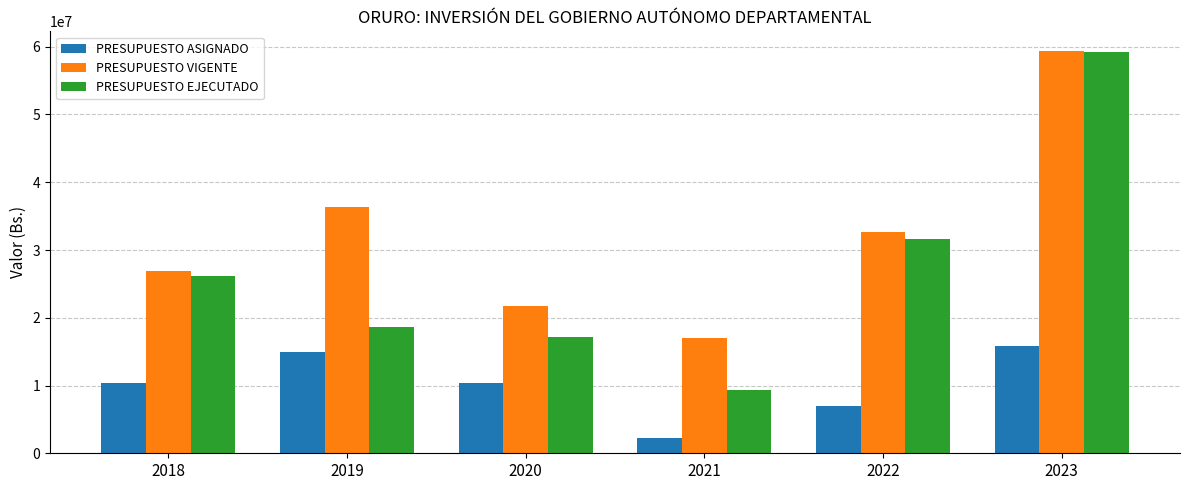

The value of PRESUPUESTO ASIGNADO at 2022 is 7048894.0. True or false?

True